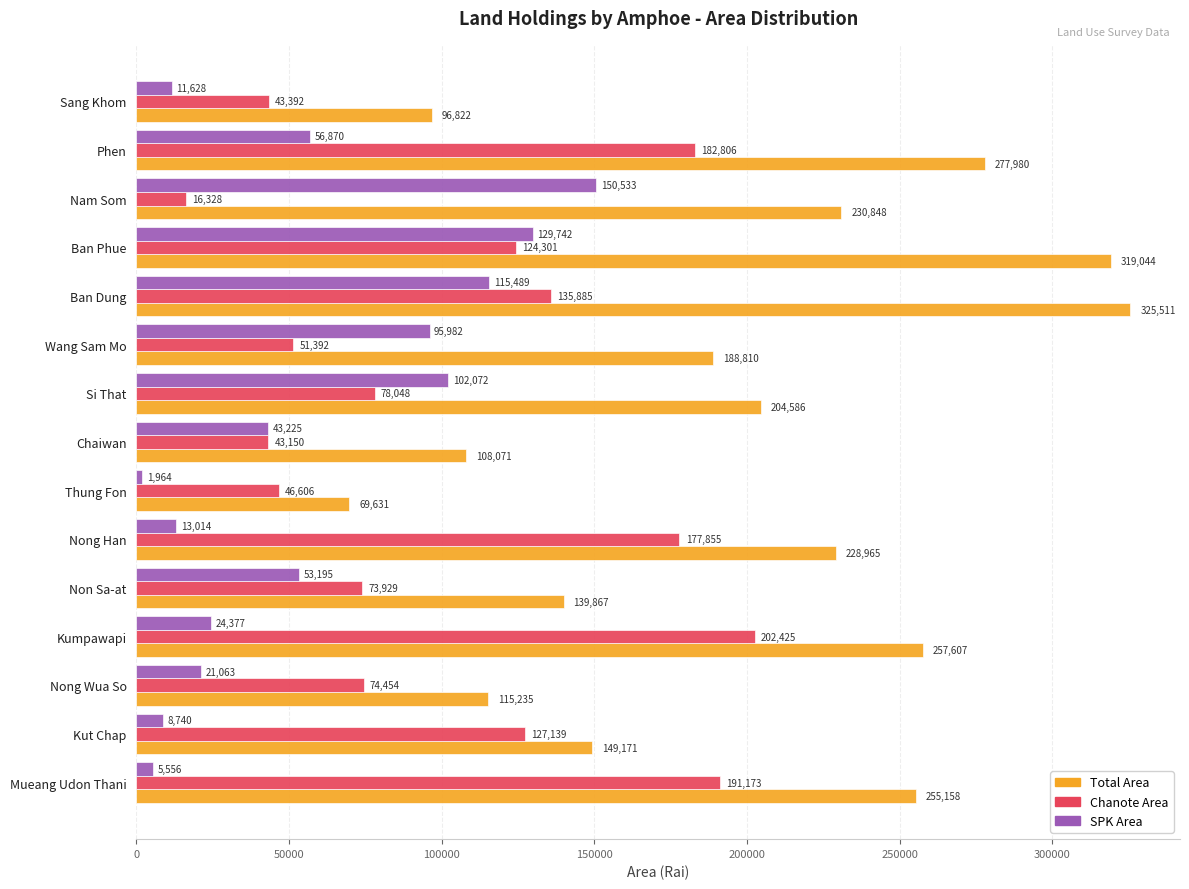

Between Kut Chap and Nam Som, which series saw the biggest shift?

SPK Area